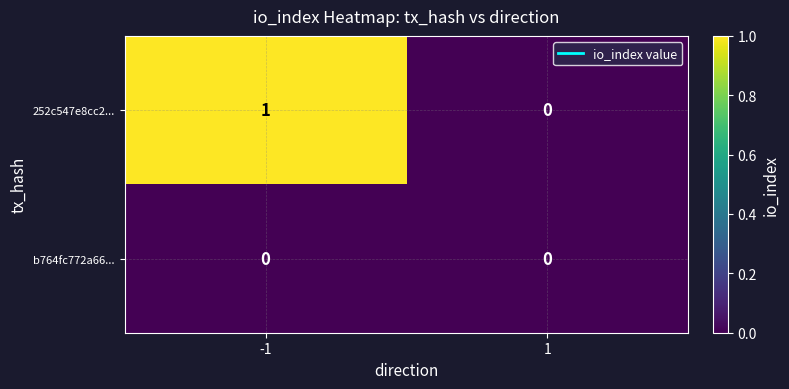

Reading right to left, what are all the values shown in this chart?

252c547e8cc2...: 0	1
b764fc772a66...: 0	0